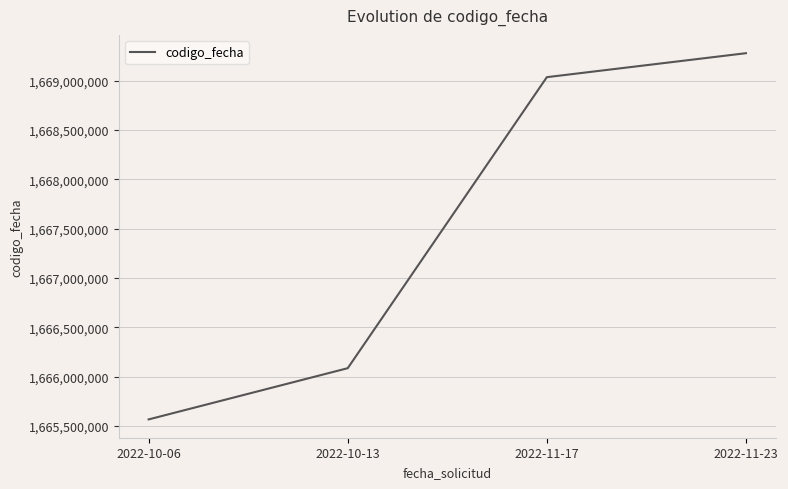

Which category has the highest value across all series?

2022-11-23